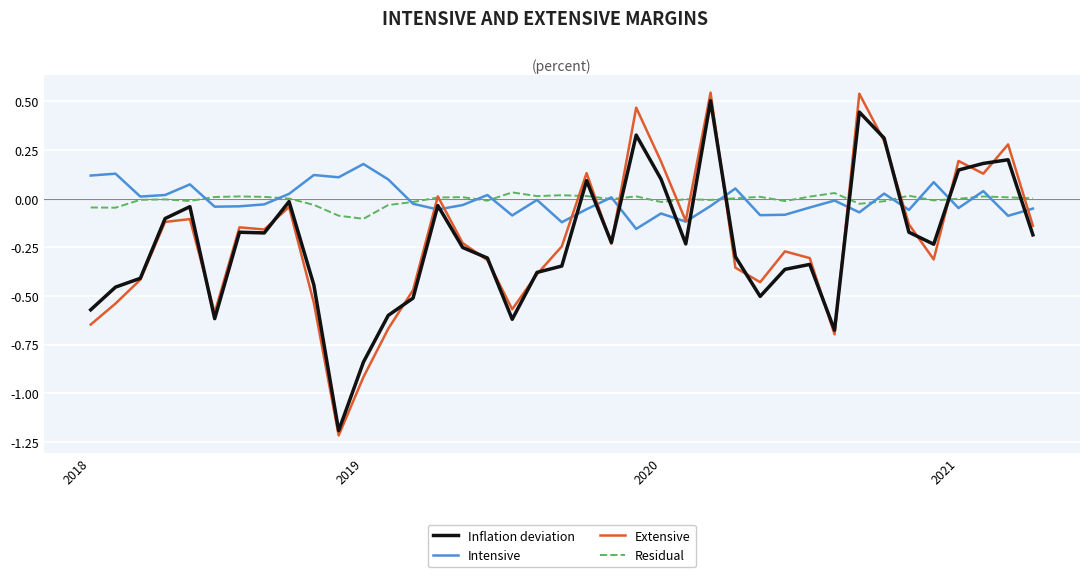

What is the lowest value of the Inflation deviation series?

-1.2